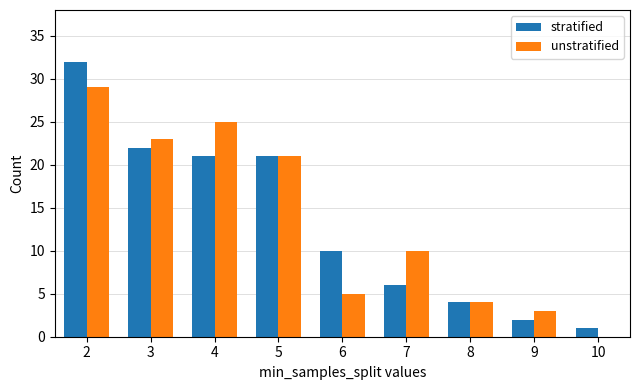

Is the value of unstratified at 9 greater than the value of stratified at 8?

No